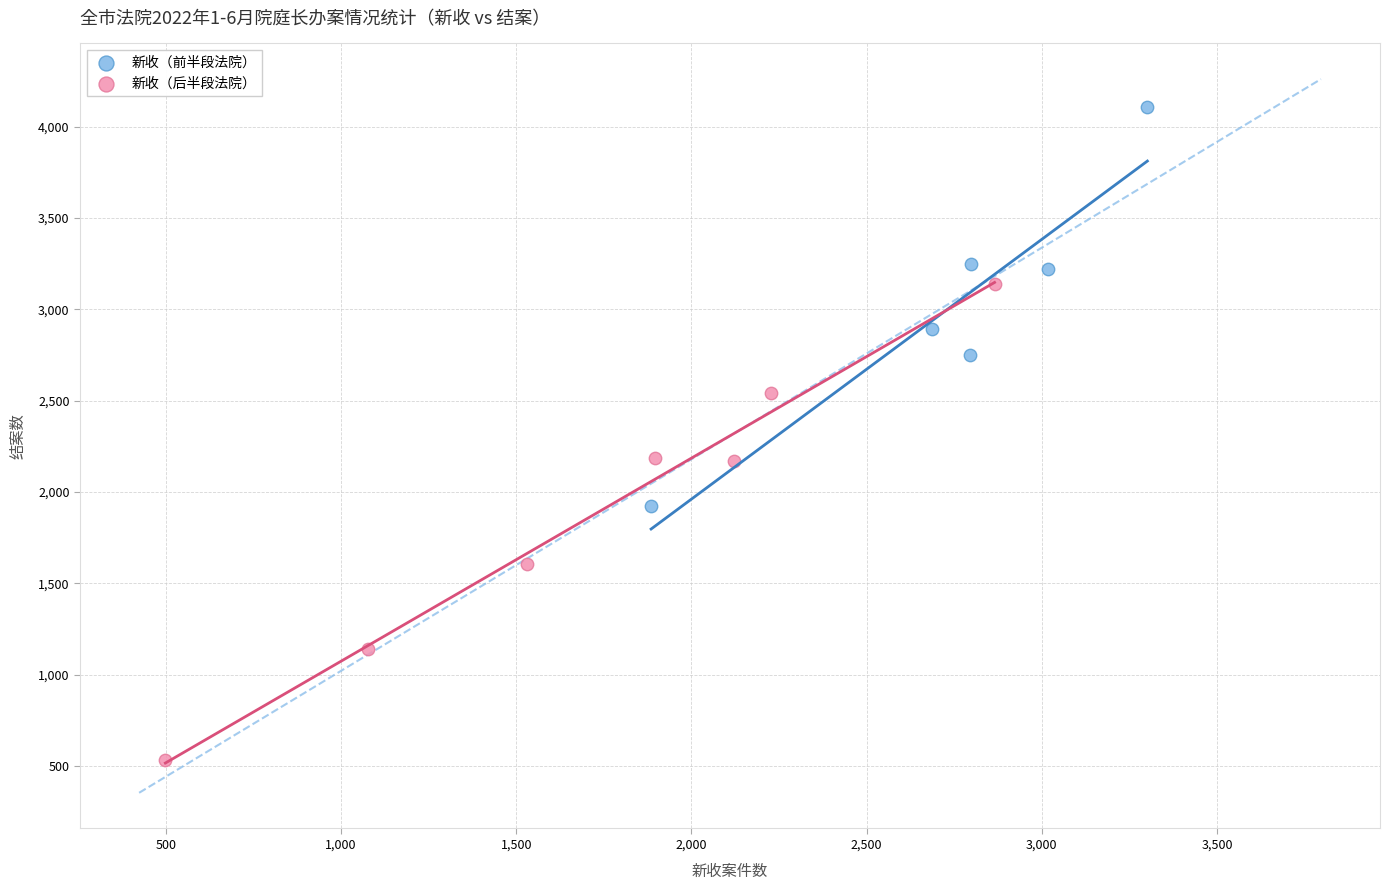

Which series reaches the maximum Y coordinate?

新收（前半段法院）